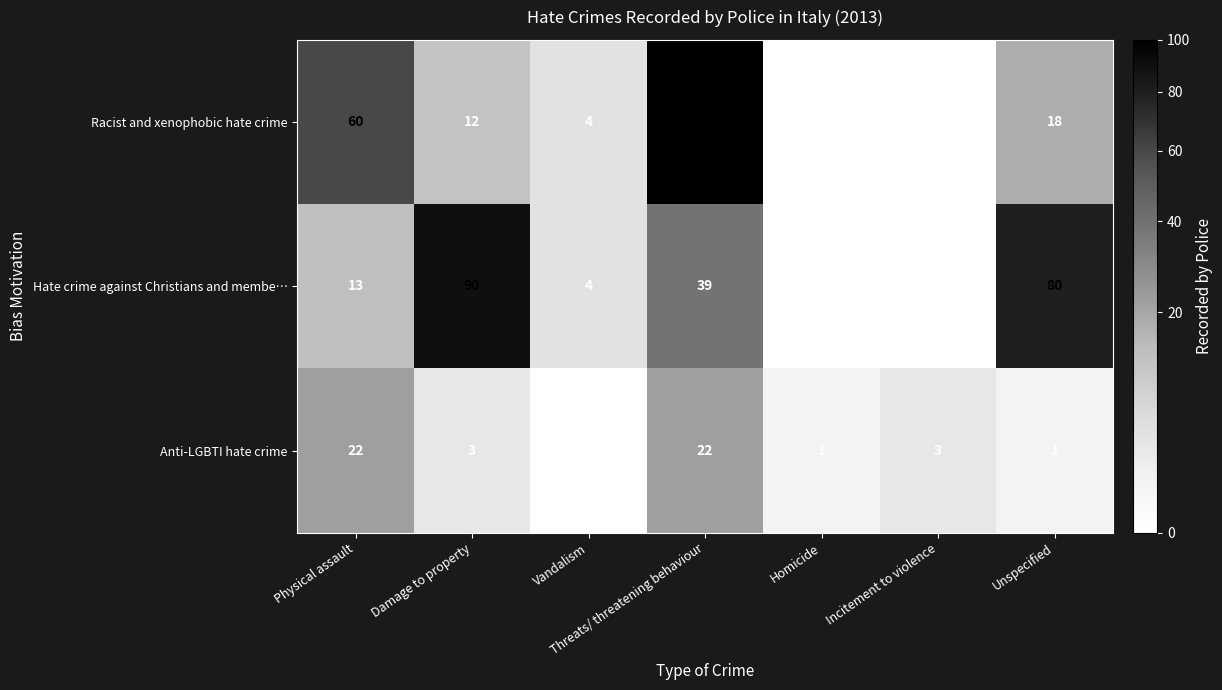

At which category is the sum across all series the highest?

Threats/ threatening behaviour